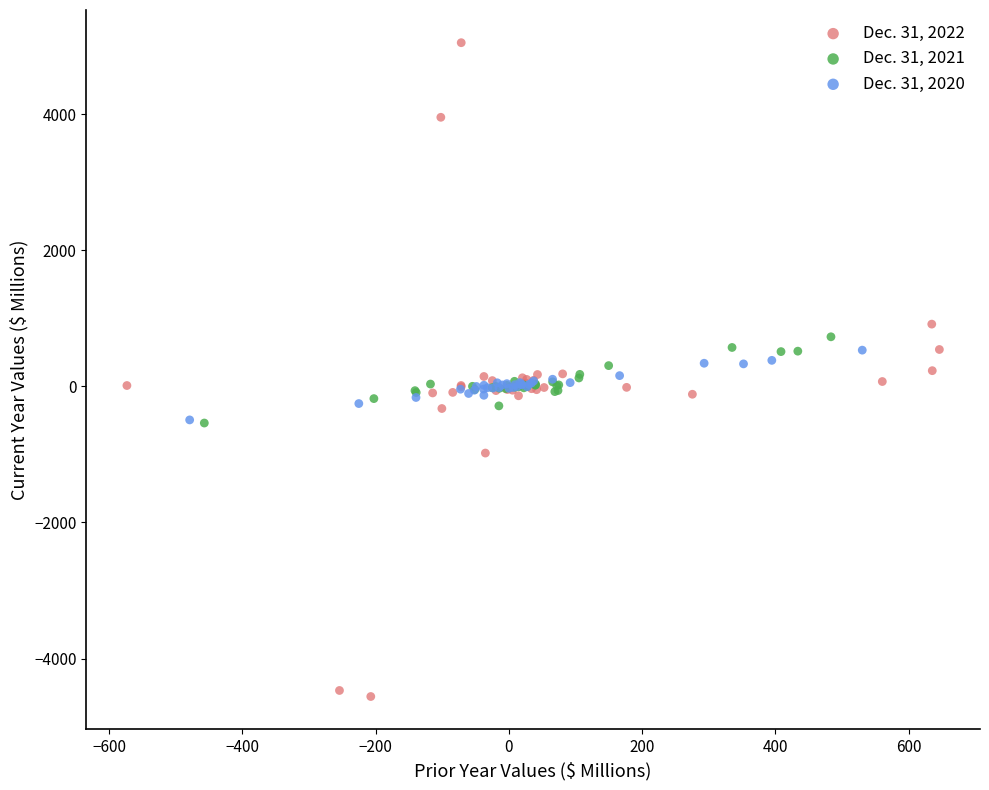

Which series has the largest Y range (max minus min)?

Dec. 31, 2022